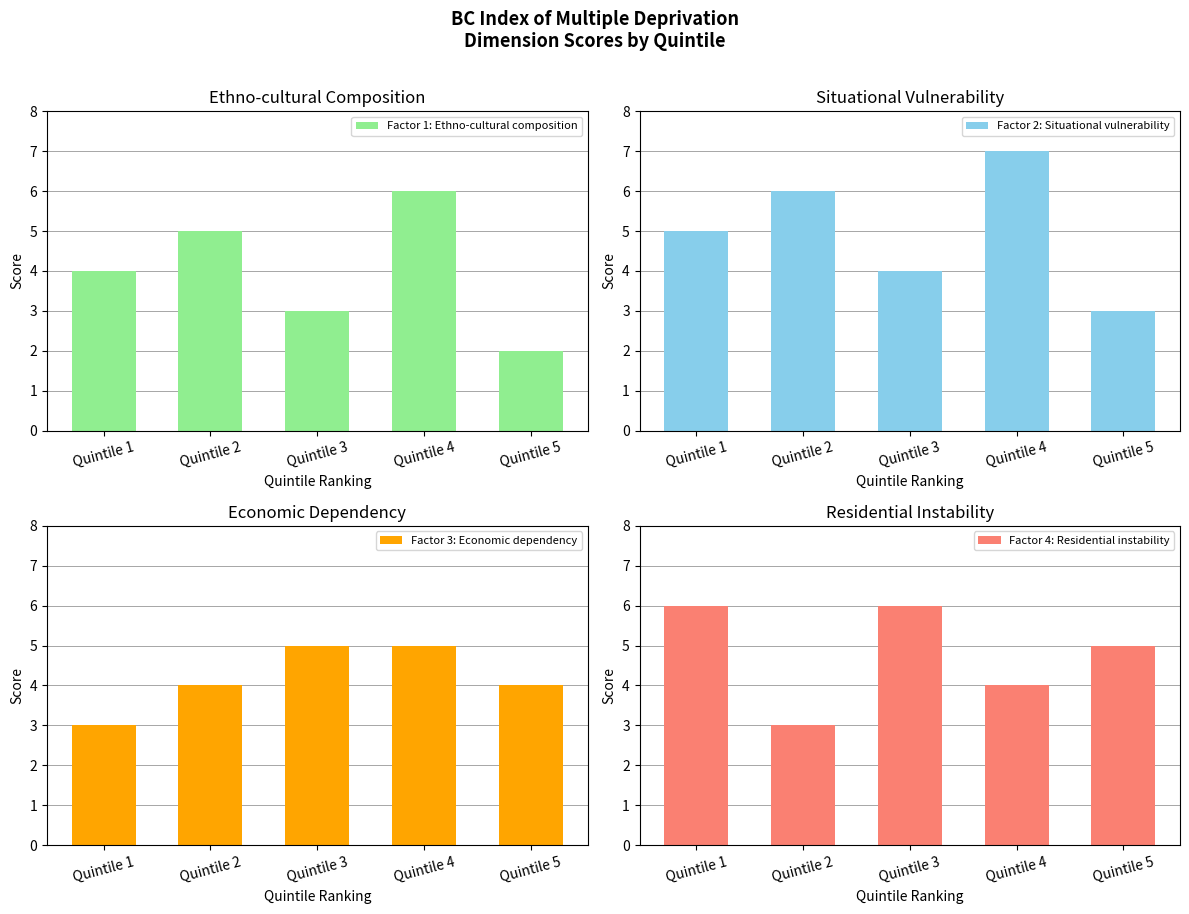

Read the Factor 2: Situational vulnerability value at Quintile 1.

5